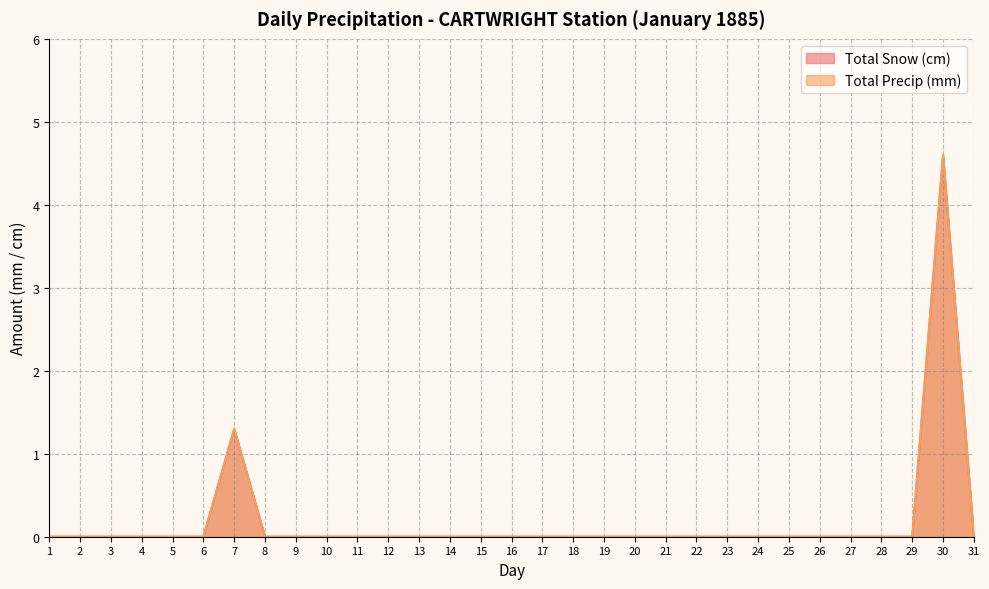

Reading left to right, extract all data points from this chart.

Total Snow (cm): 1=0.0	2=0.0	3=0.0	4=0.0	5=0.0	6=0.0	7=1.3	8=0.0	9=0.0	10=0.0	11=0.0	12=0.0	13=0.0	14=0.0	15=0.0	16=0.0	17=0.0	18=0.0	19=0.0	20=0.0	21=0.0	22=0.0	23=0.0	24=0.0	25=0.0	26=0.0	27=0.0	28=0.0	29=0.0	30=4.6	31=0.0
Total Precip (mm): 1=0.0	2=0.0	3=0.0	4=0.0	5=0.0	6=0.0	7=1.3	8=0.0	9=0.0	10=0.0	11=0.0	12=0.0	13=0.0	14=0.0	15=0.0	16=0.0	17=0.0	18=0.0	19=0.0	20=0.0	21=0.0	22=0.0	23=0.0	24=0.0	25=0.0	26=0.0	27=0.0	28=0.0	29=0.0	30=4.6	31=0.0